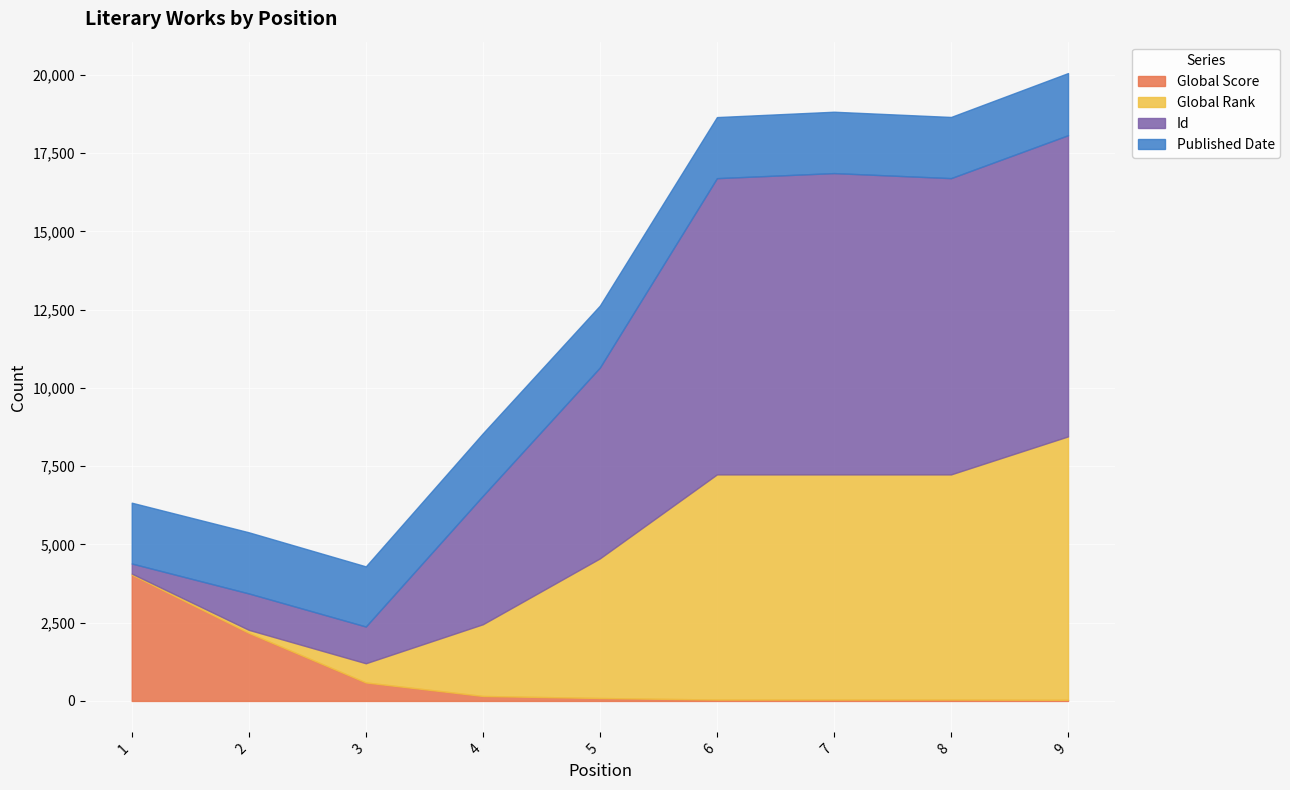

True or false: Id has a value of 322 at 1.

True